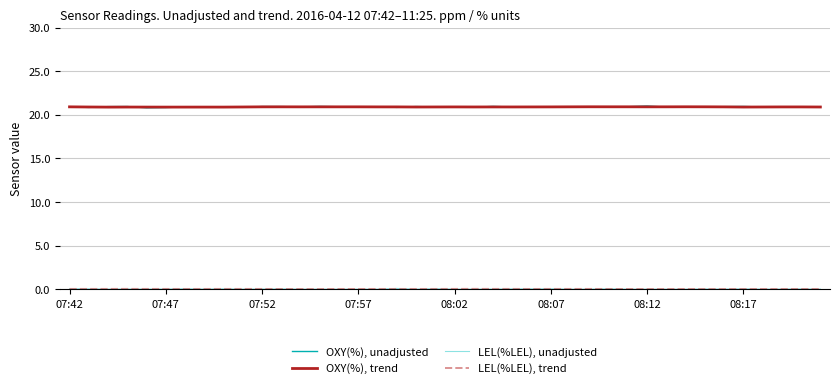

What is the maximum value for OXY(%), trend?

20.9